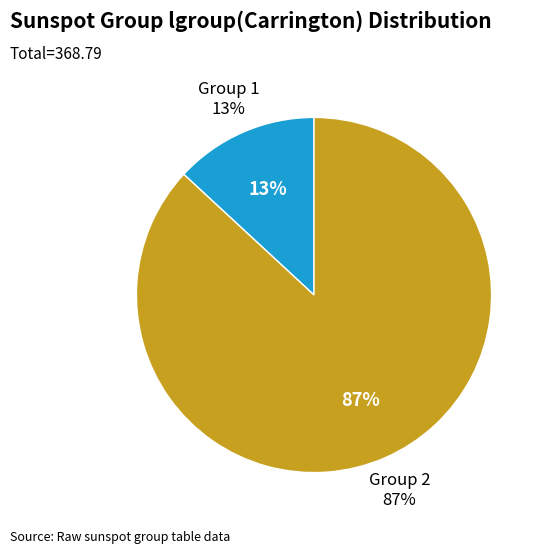

How many slices are in this pie chart?

2